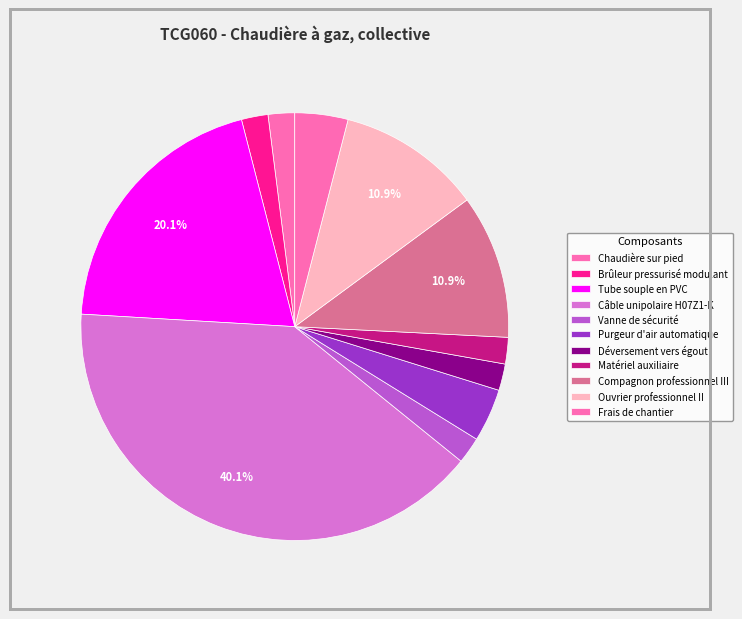

Combined, do Câble unipolaire H07Z1-K and Frais de chantier account for over 50%?

No